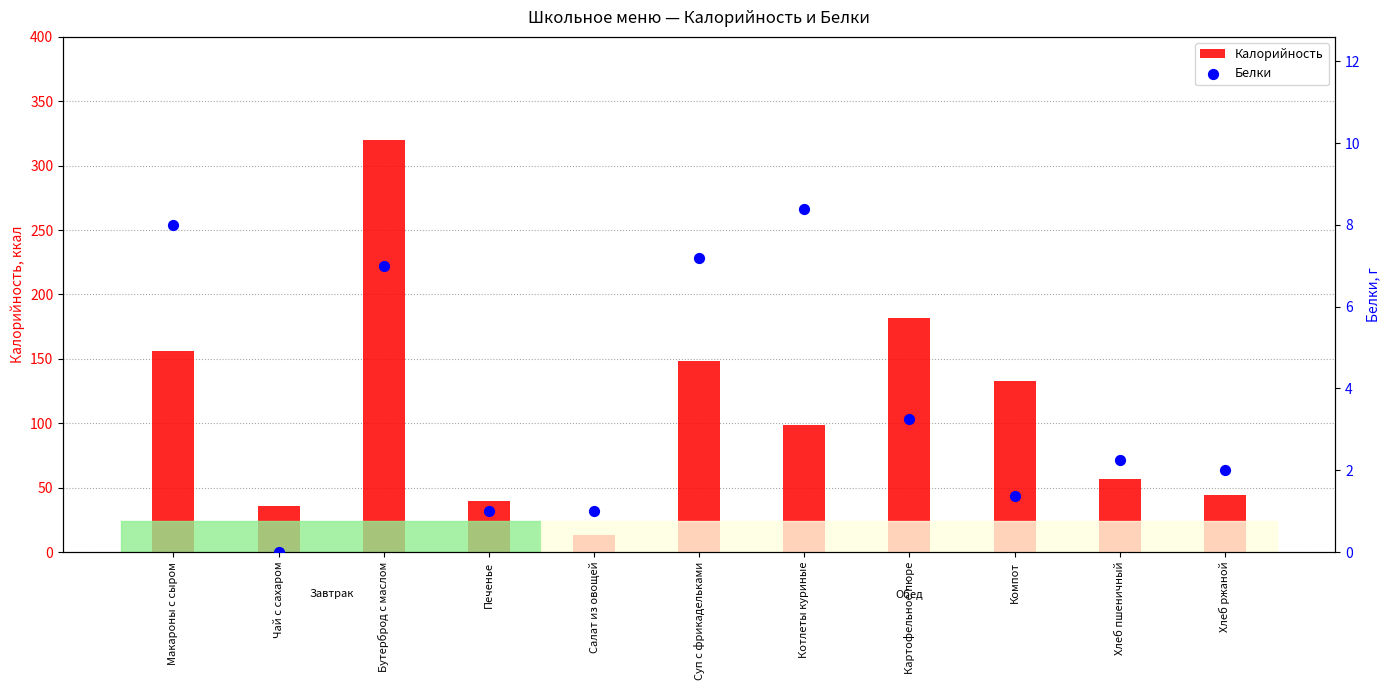

Which series has the widest spread of Y values?

Калорийность